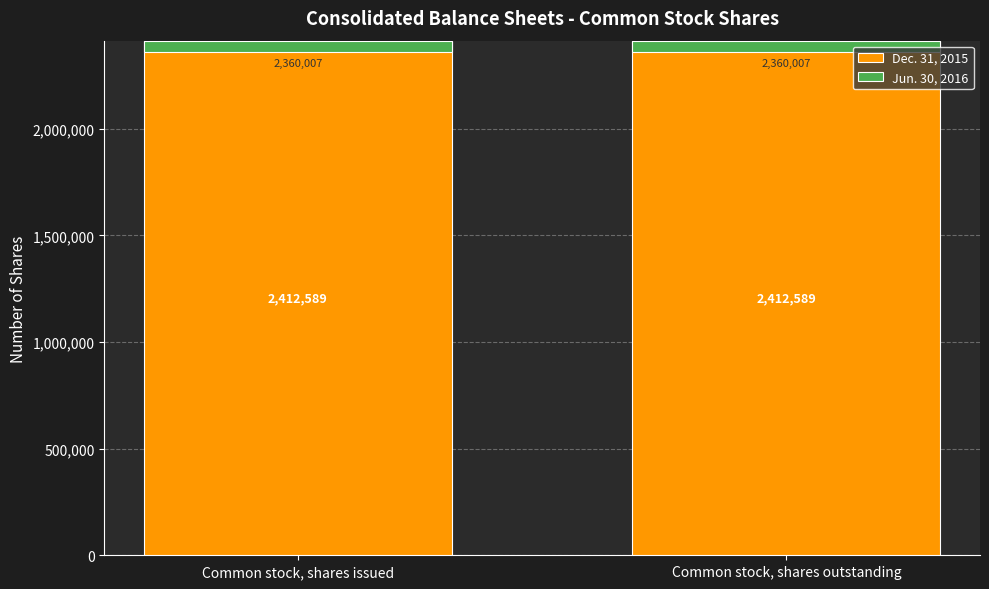

How many bars are there in total?

4